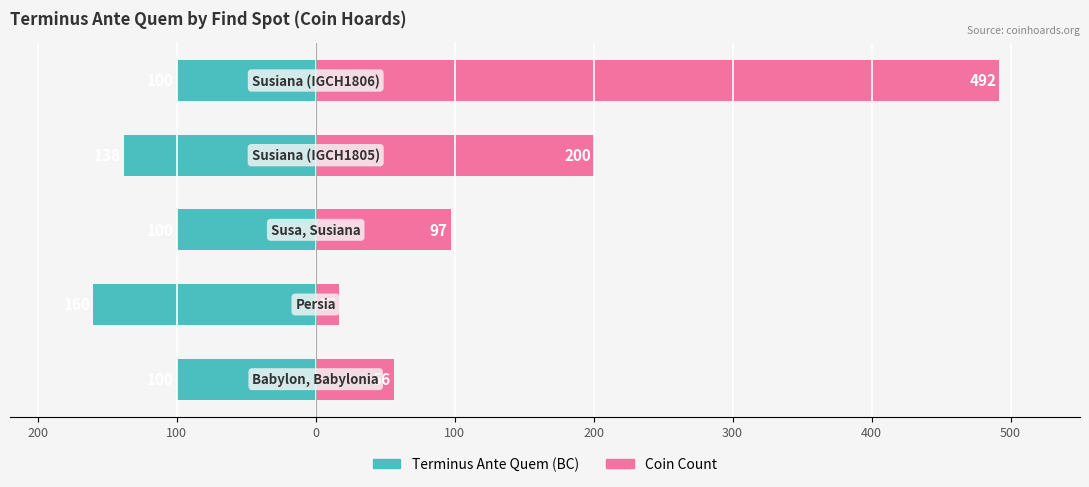

The Terminus Ante Quem (BC) series shows -62 at 100. True or false?

False